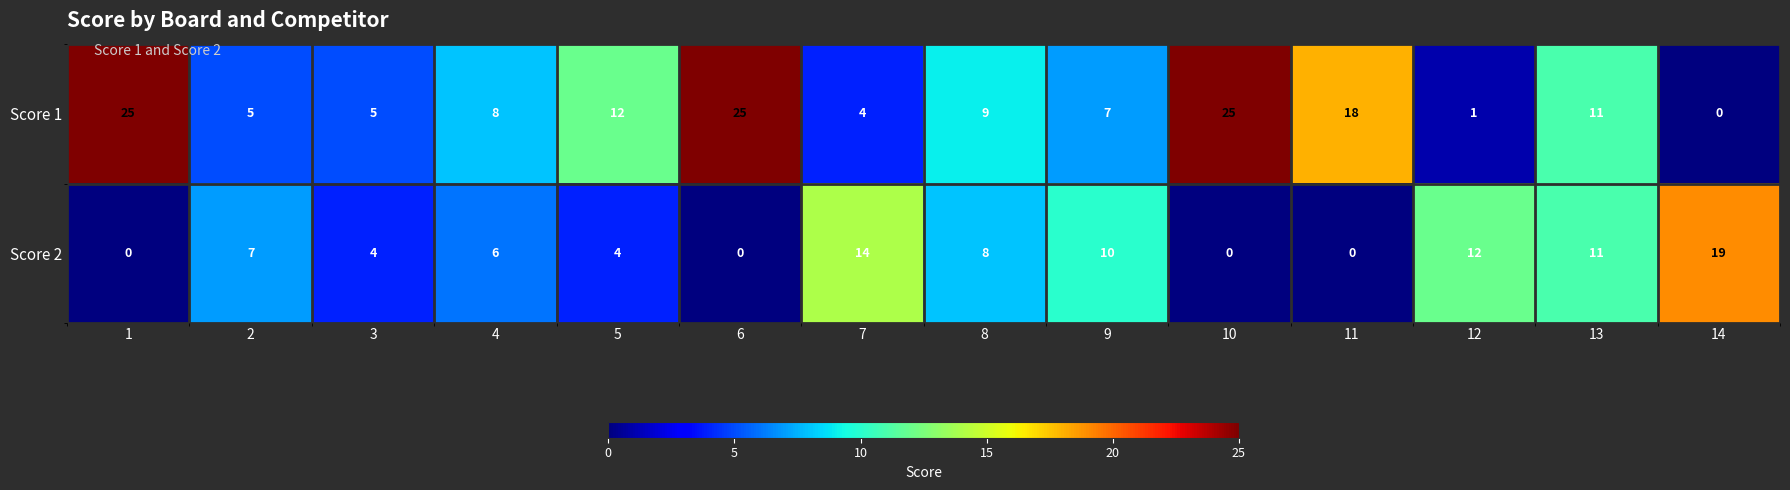

What is the difference between the maximum and minimum values in the Score 2 series?

19